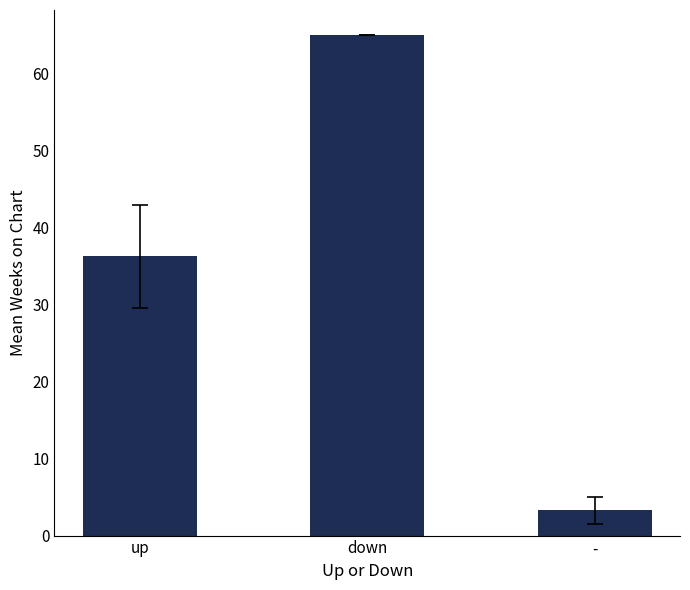

Reading left to right, transcribe all the data shown in this chart.

up=36.3	down=65.0	-=3.3